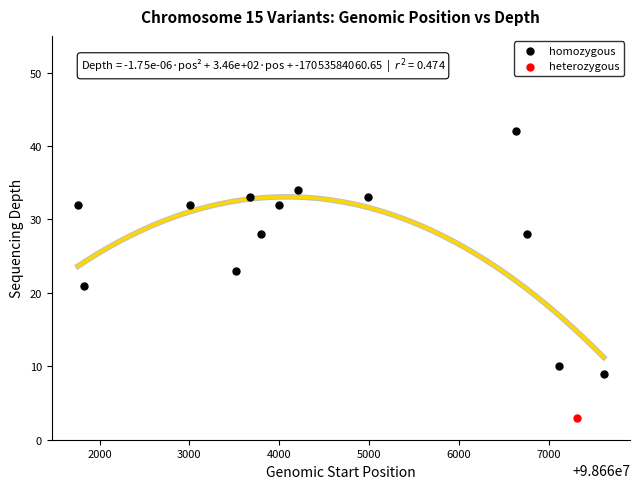

What are all the series names shown in the legend?

homozygous, heterozygous